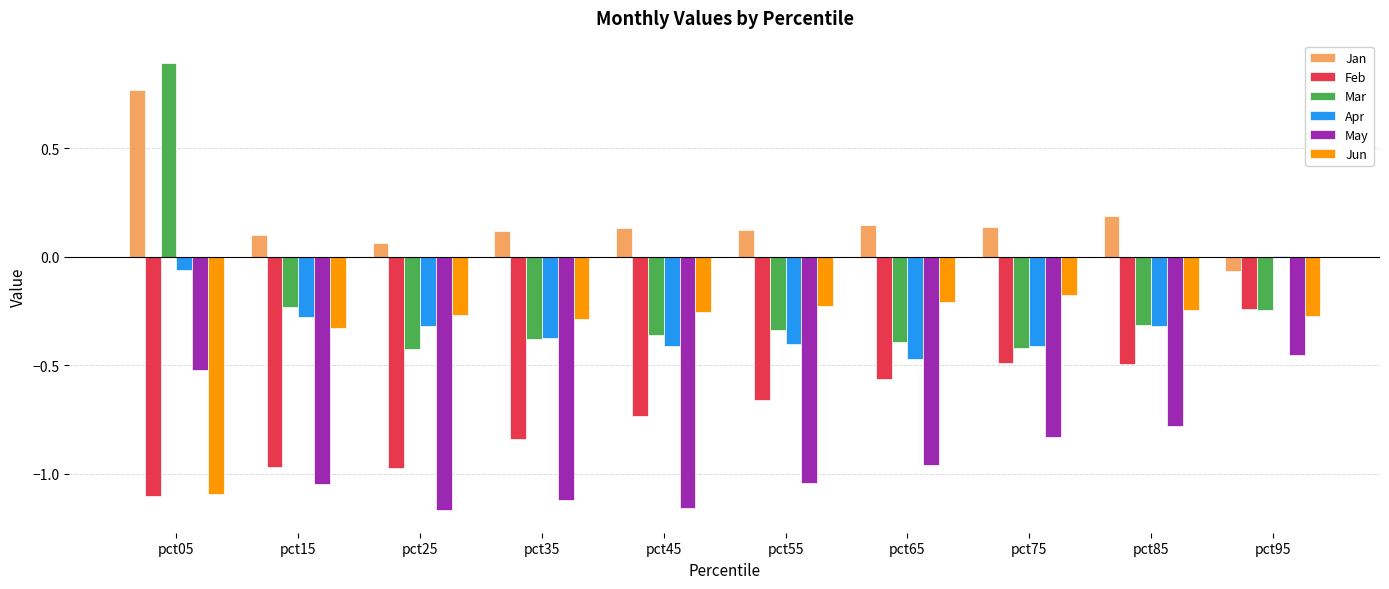

How many values in the Jan series exceed 0?

9